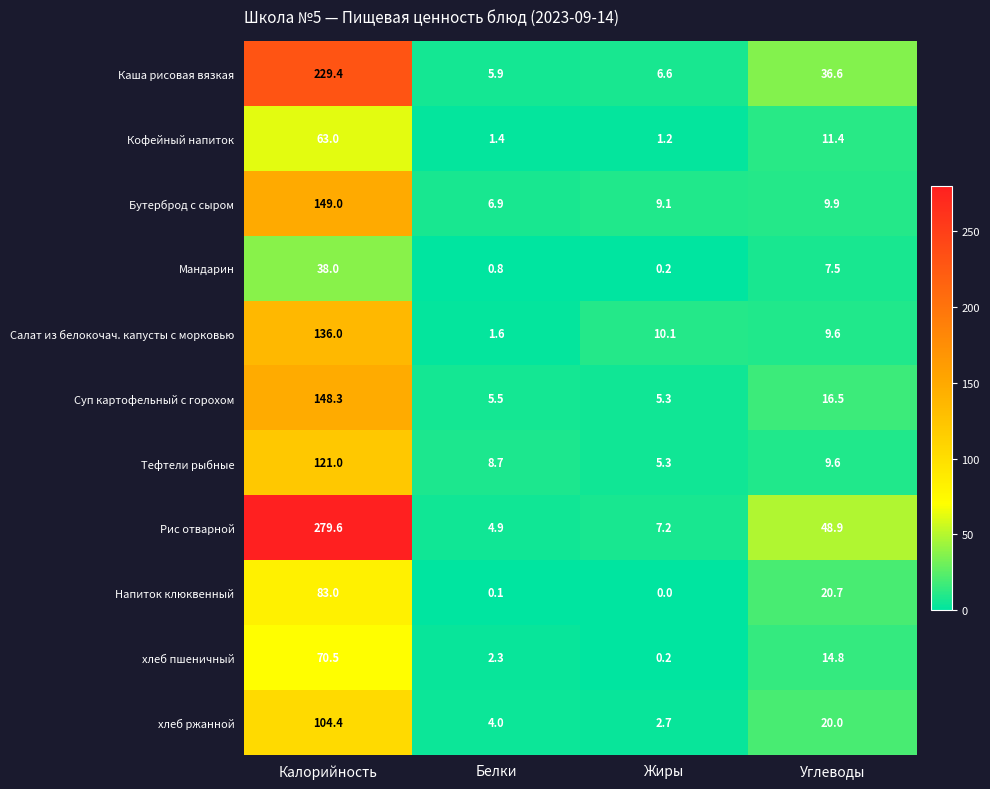

What is the difference between the second highest and second lowest values in the хлеб ржанной series?

16.0